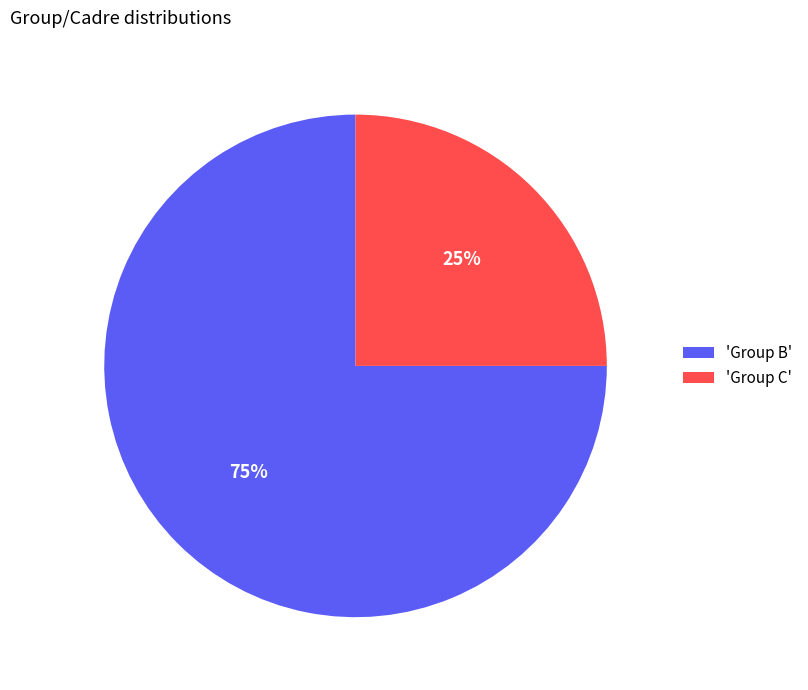

How many segments does this pie chart have?

2